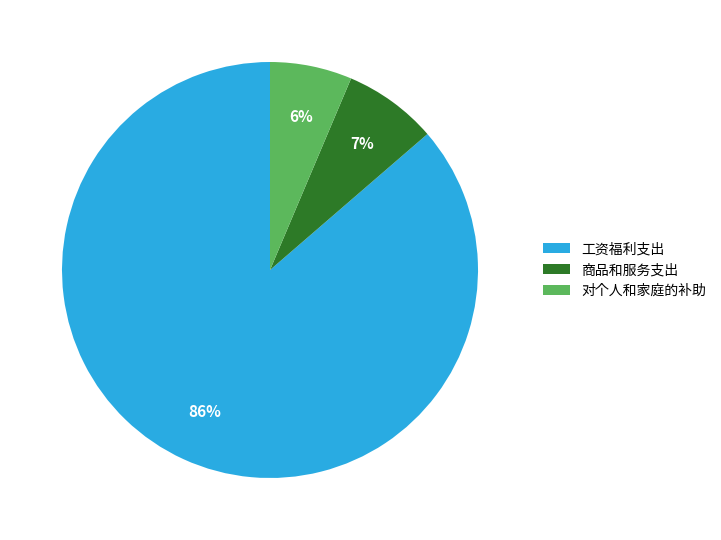

True or false: 商品和服务支出 accounts for 7% of the total.

True